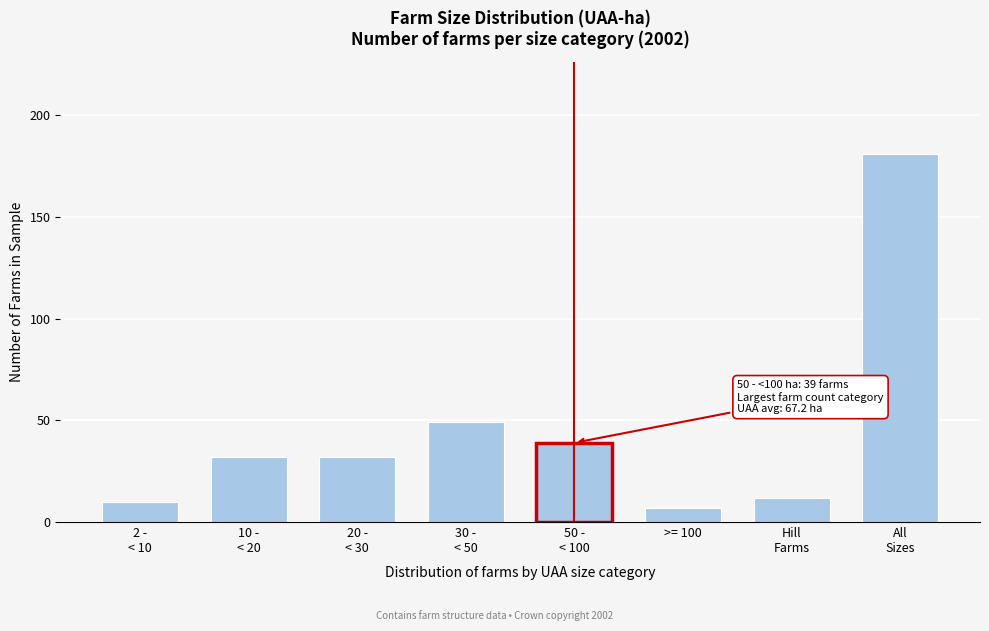

Reading left to right, extract all data points from this chart.

10	32	32	49	39	7	12	181